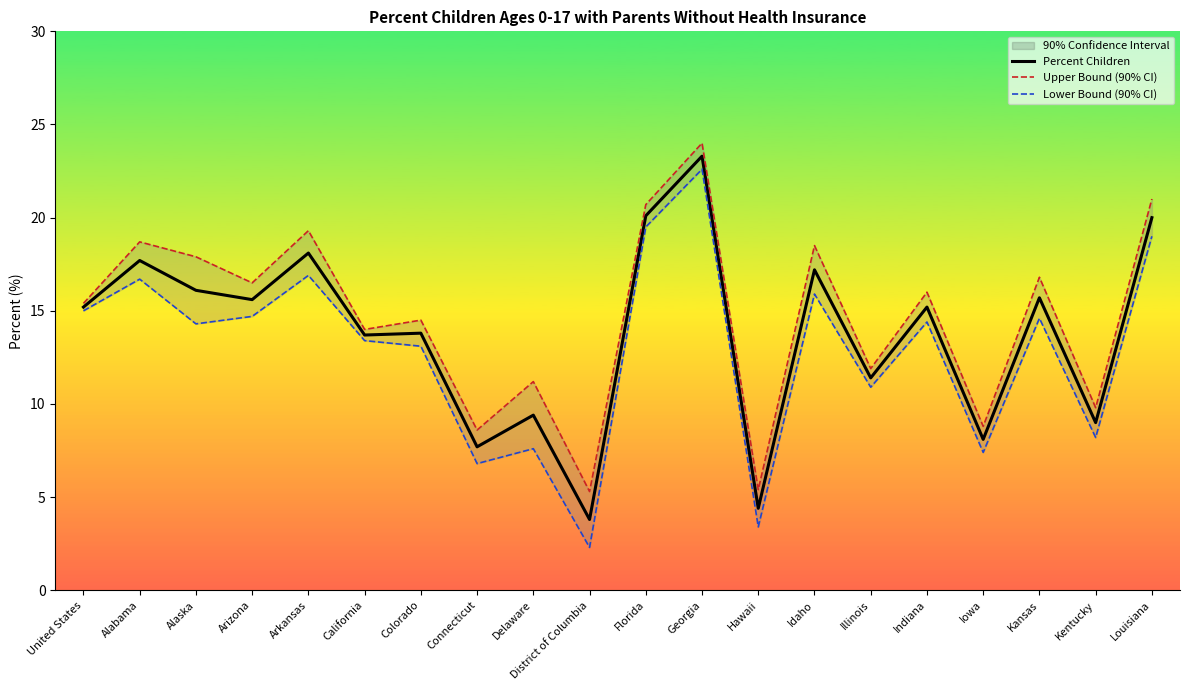

Which series has the widest spread of values?

Lower Bound (90% CI)